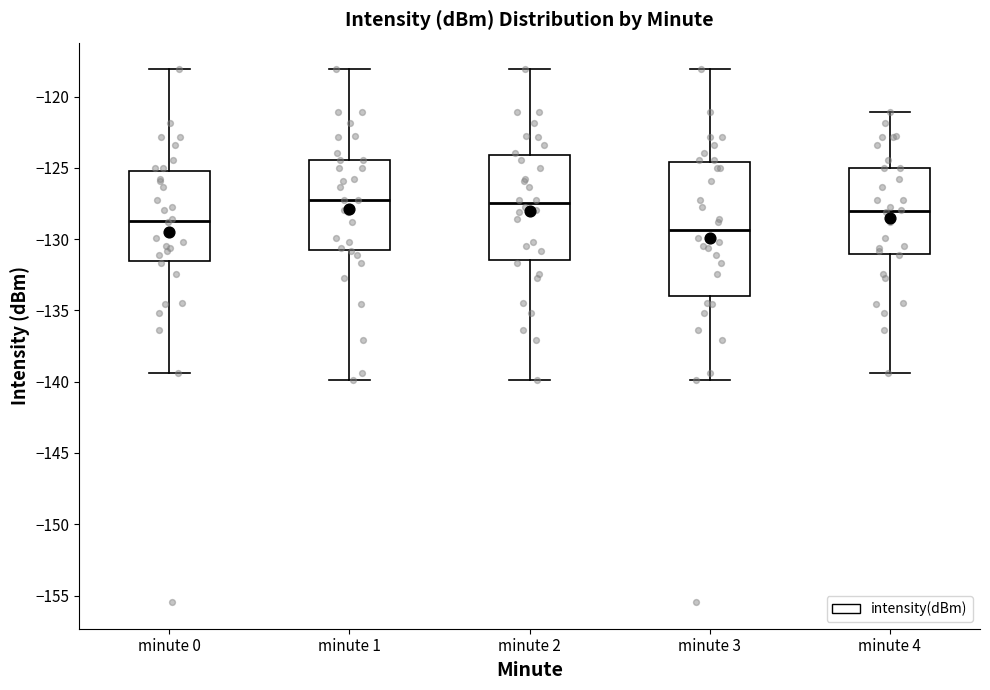

Comparing the boxes themselves (not the whiskers), which one is the tallest?

minute 3